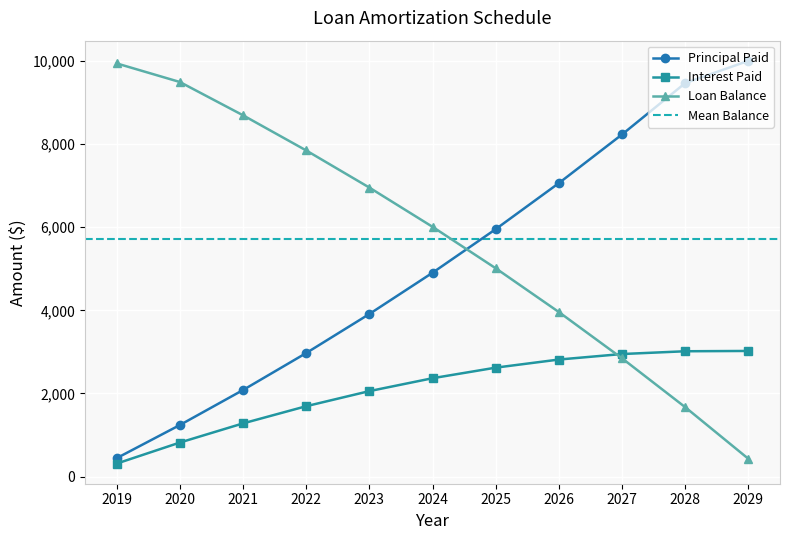

Where is Principal Paid nearest to the value 5222?

2024